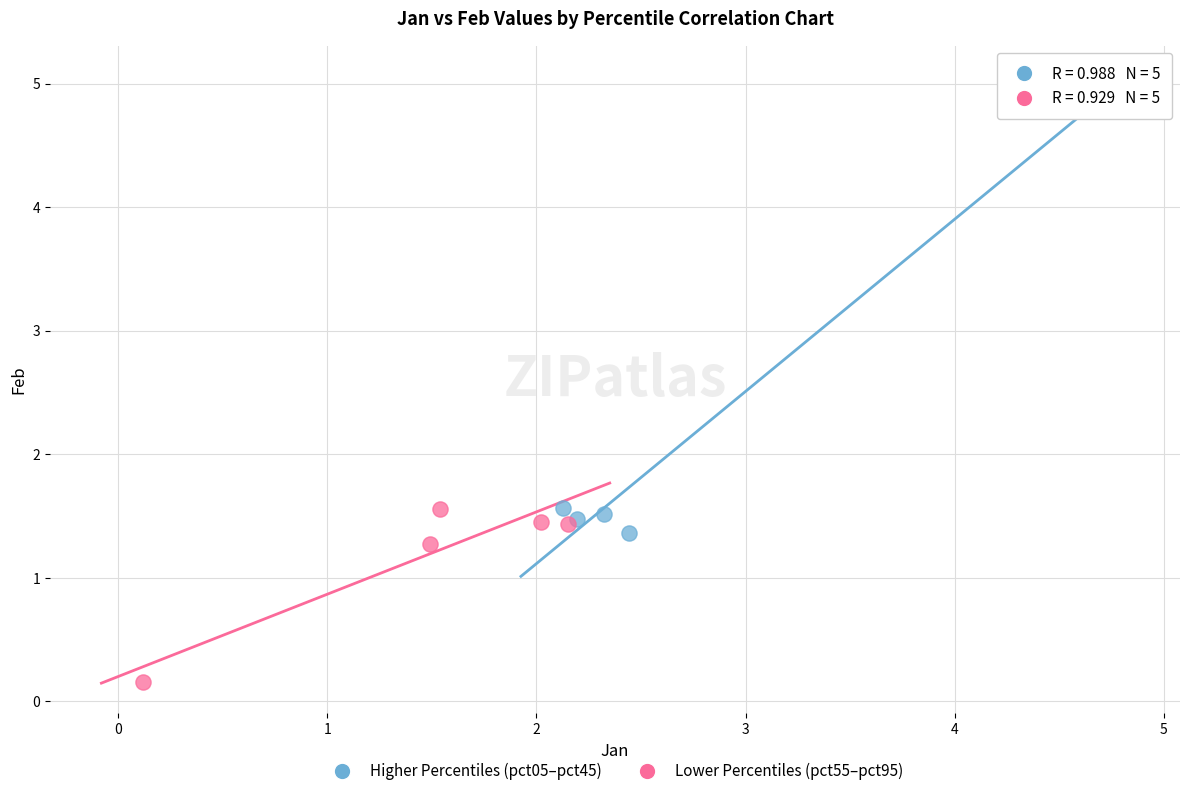

Which series has the widest spread of Y values?

Higher Percentiles (pct05–pct45)